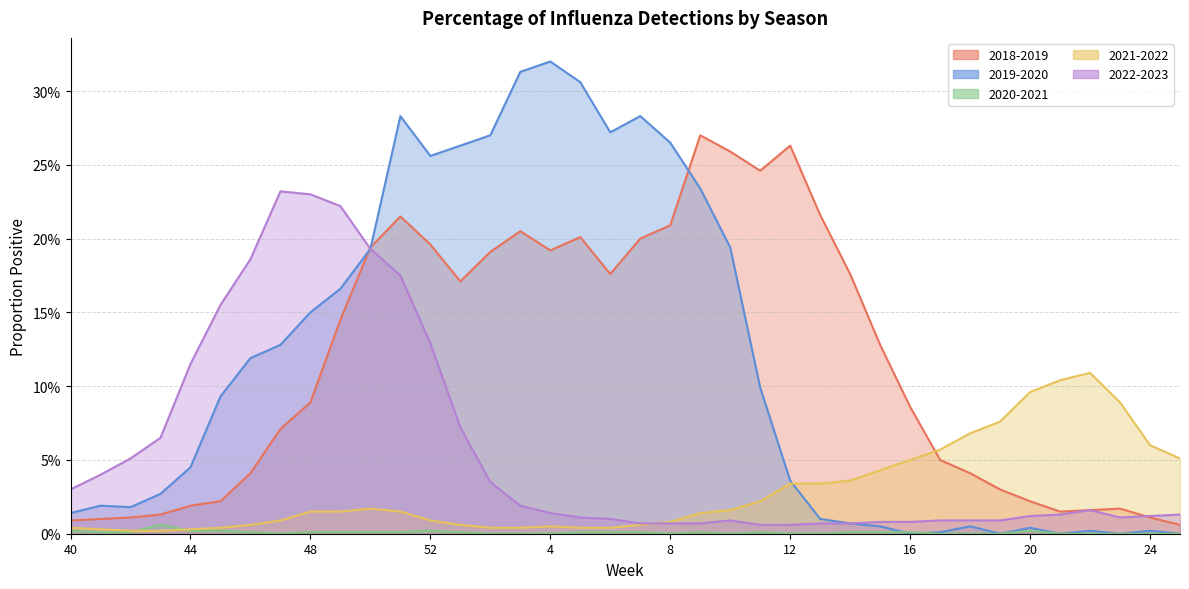

At which label is 2019-2020 closest to 0?

16